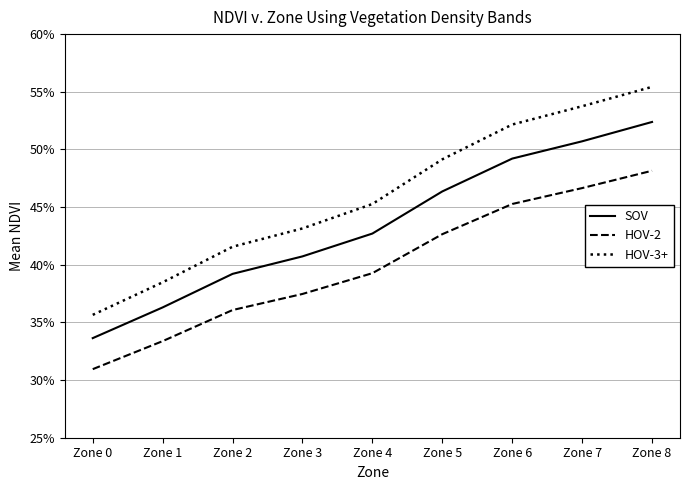

What is the average value of the HOV-3+ series?

0.5